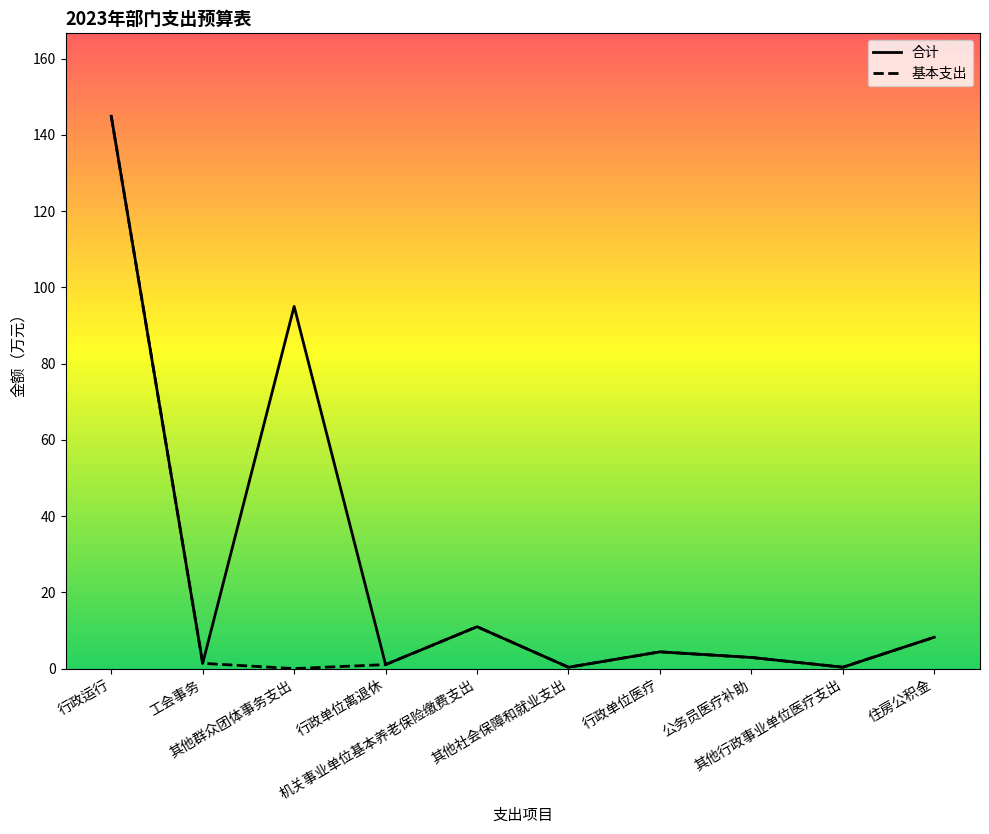

What is the maximum value shown in the chart?

144.9